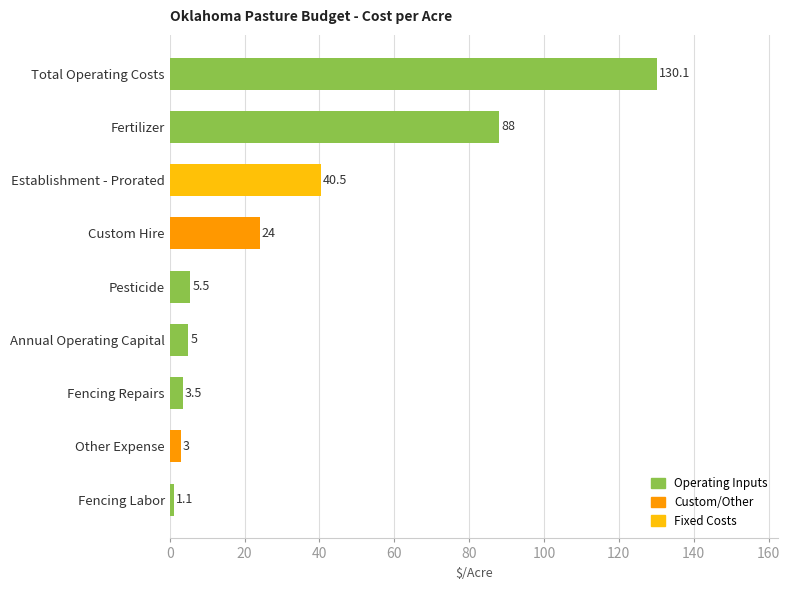

What is the sum of all values?

300.7